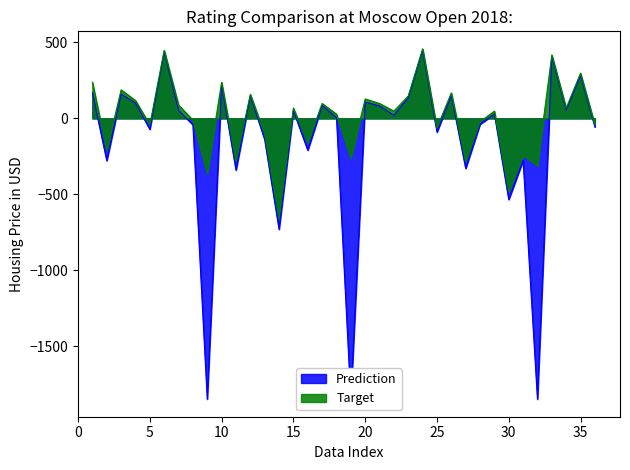

How many distinct data groups are displayed?

2